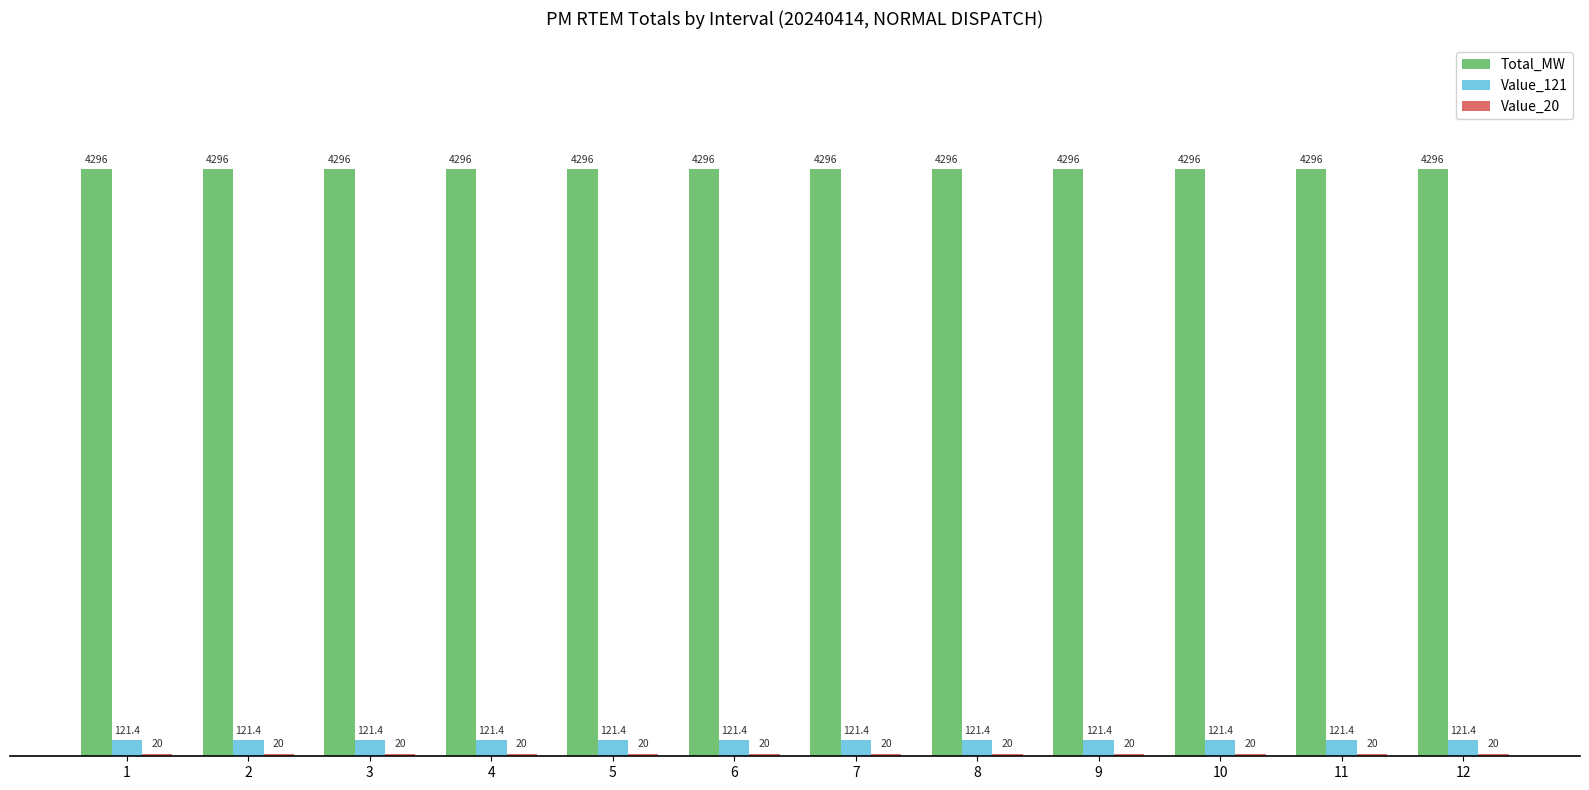

Which series has the largest total across all categories?

Total_MW